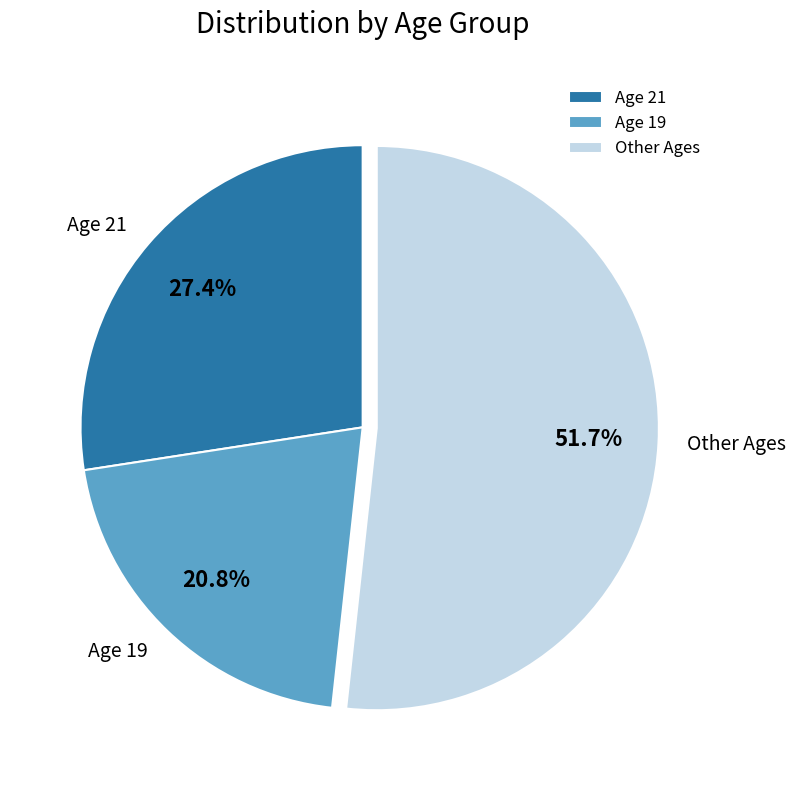

How many segments does this pie chart have?

3